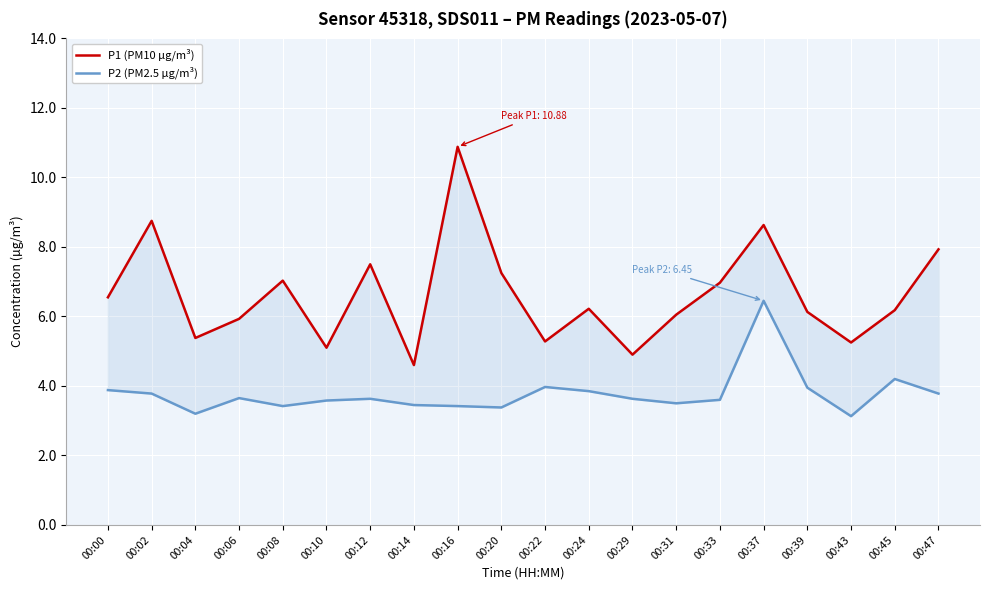

What is the sum of the P2 (PM2.5 µg/m³) values at 00:31 and 00:00?

7.4